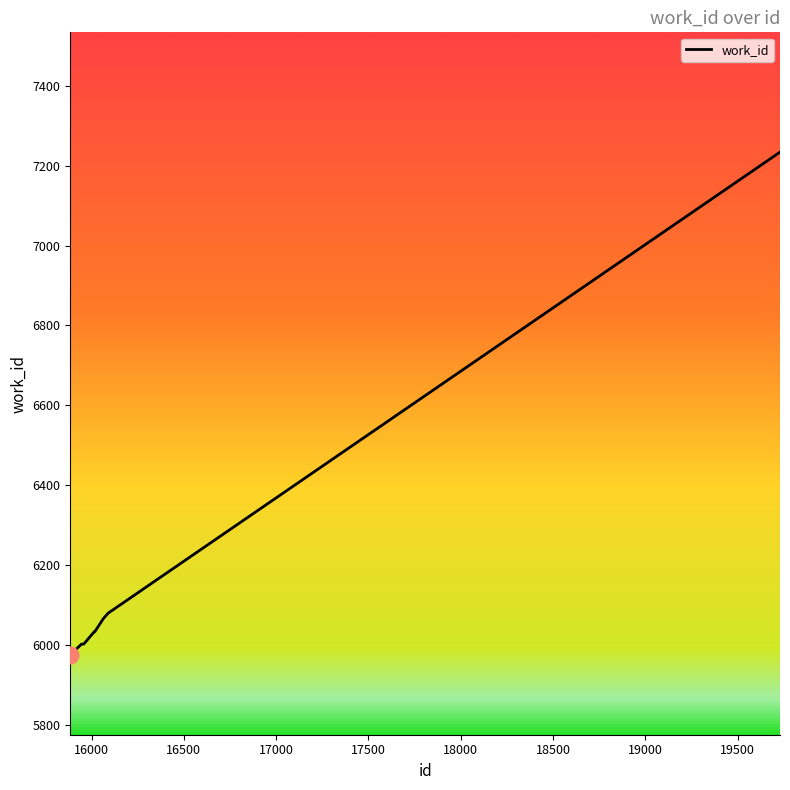

What is the greatest value displayed?

7234